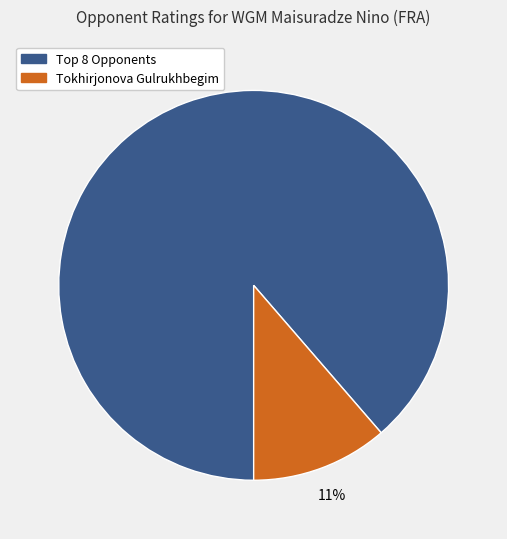

To the nearest percent, what is the average slice percentage?

50%